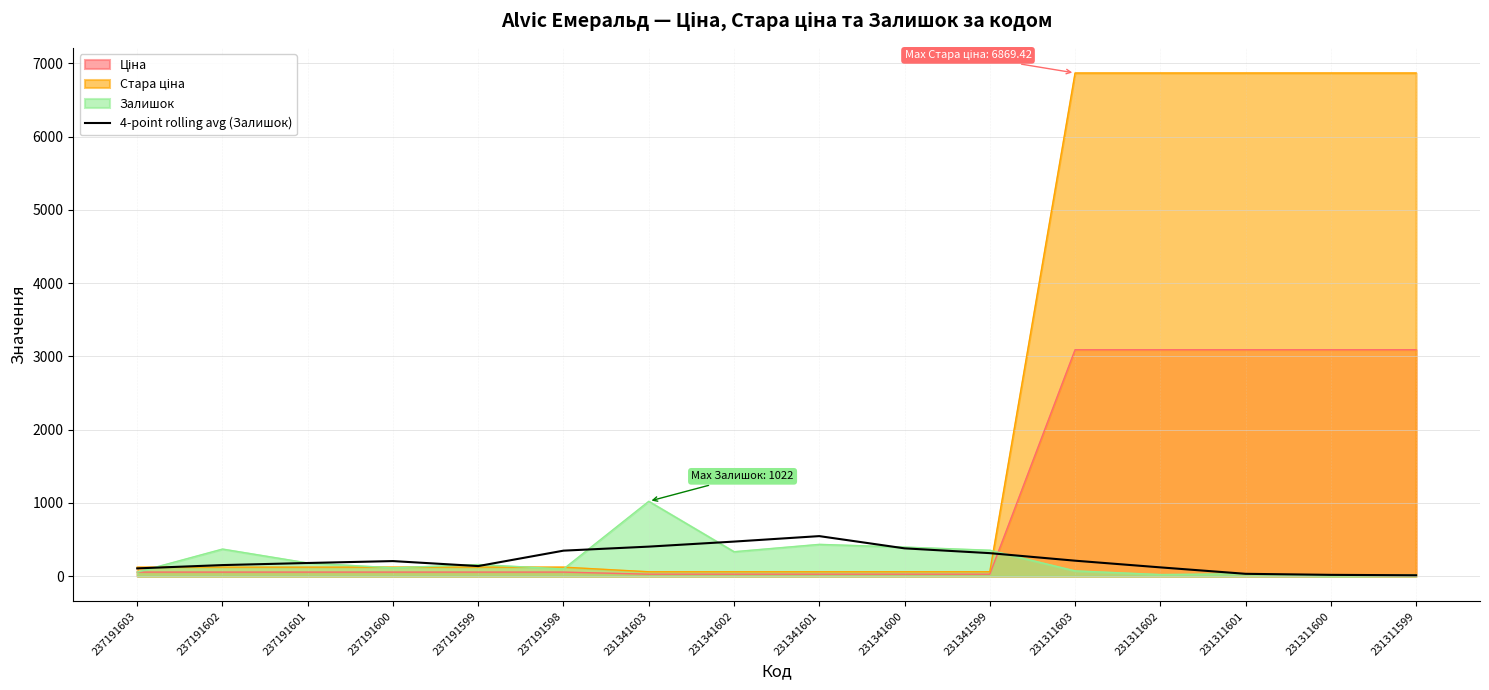

Which category has the highest value in the Залишок series?

231341603